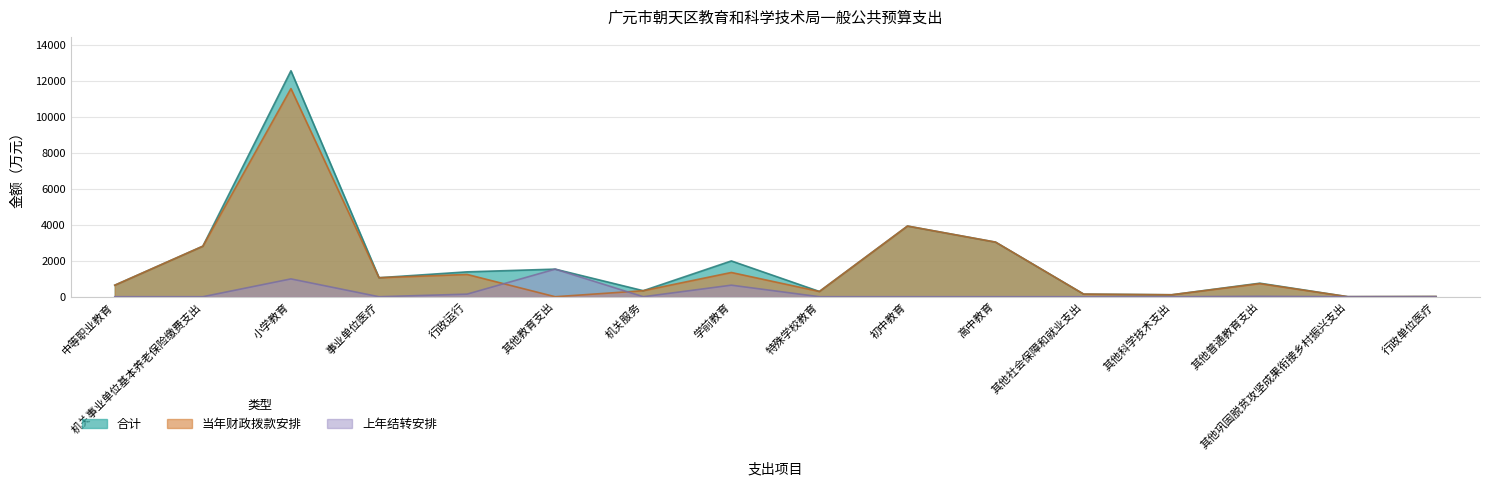

What is the label of the 9th point from the right?

学前教育